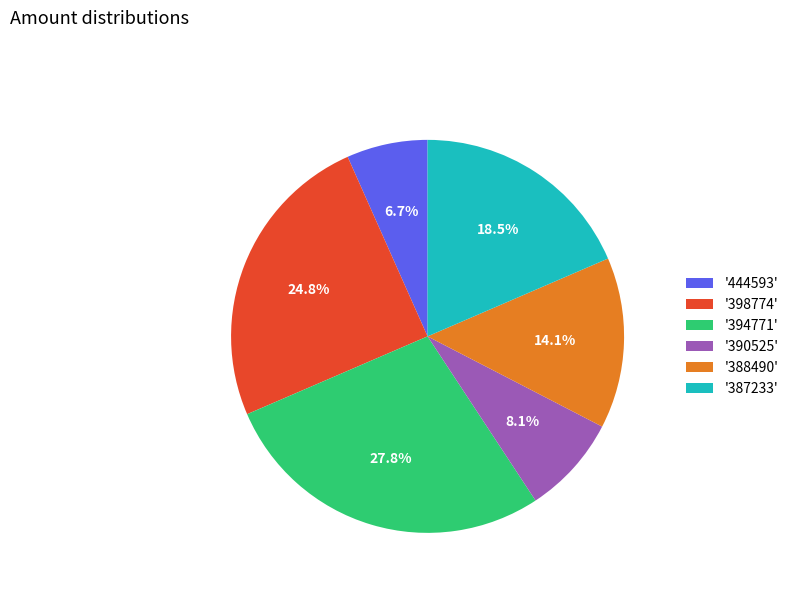

Which has a higher value, '444593' or '388490'?

'388490'